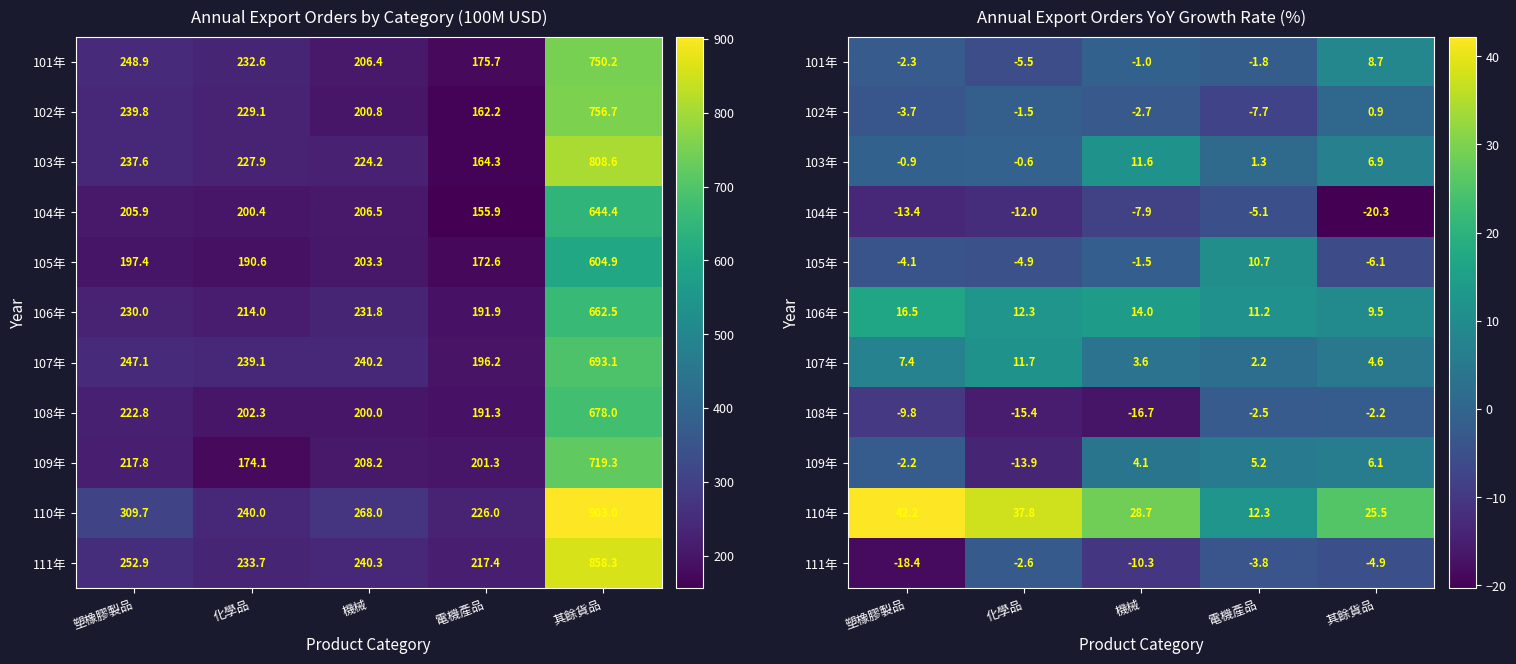

Where is 110年 nearest to the value 27?

其餘貨品